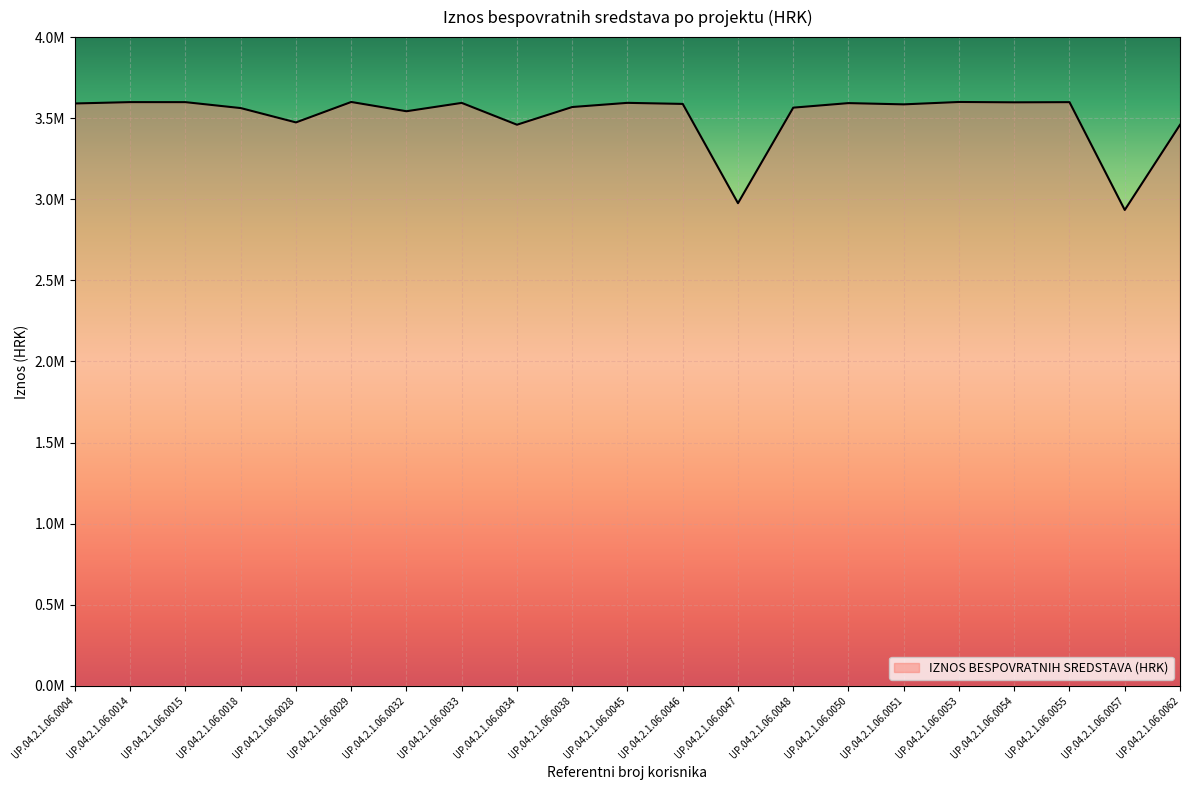

What is the difference between the maximum and minimum values?

665942.0